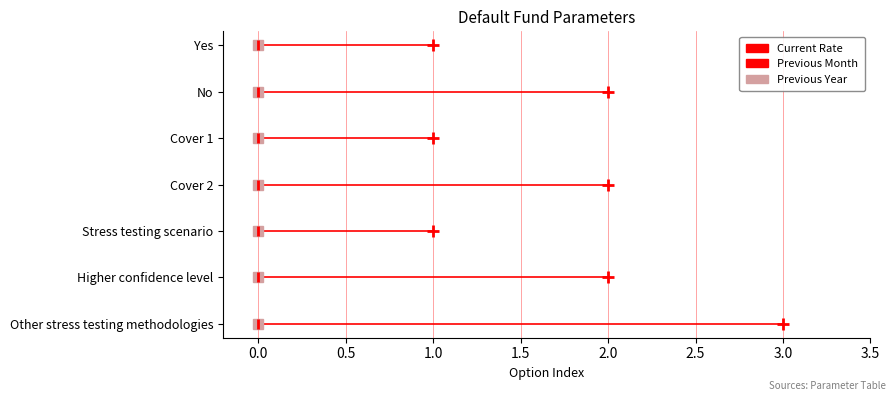

The value of Current Rate at Stress testing scenario is 1. True or false?

True